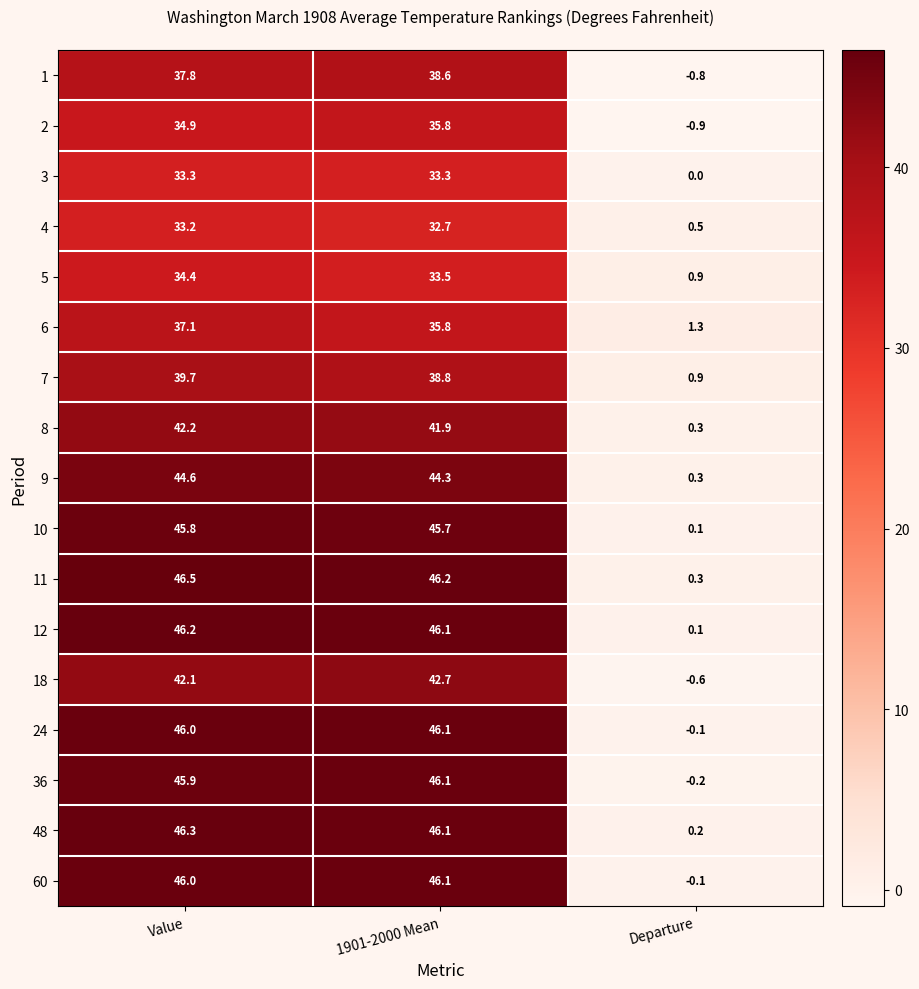

Between Value and 1901-2000 Mean, which series saw the biggest shift?

6